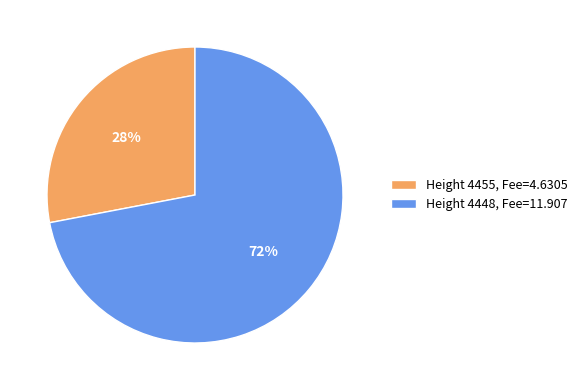

Do Height 4448, Fee=11.907 and Height 4455, Fee=4.6305 together represent more than half of the pie?

Yes